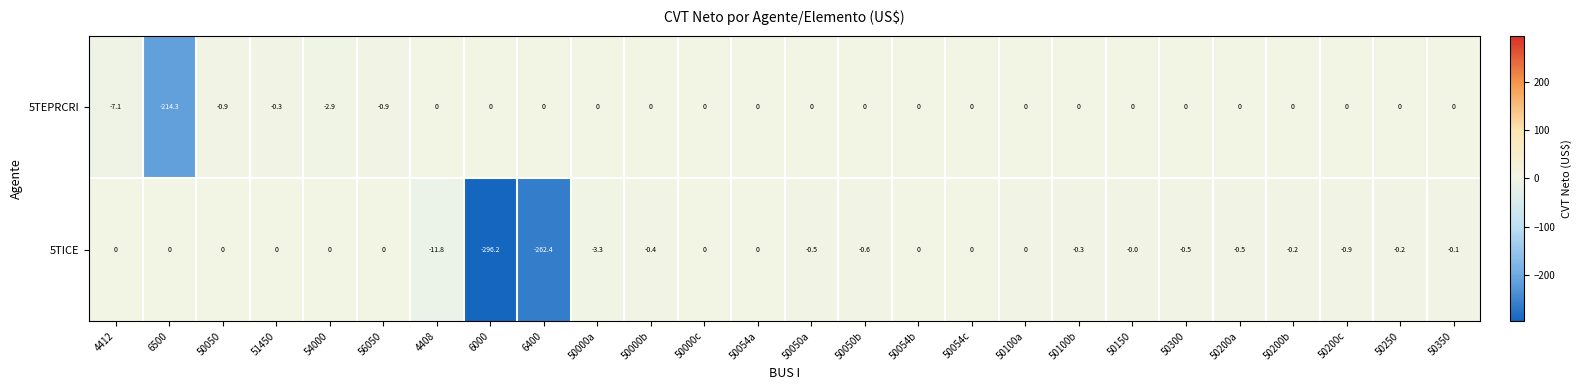

Between 50050b and 50300, which series saw the biggest shift?

5TICE